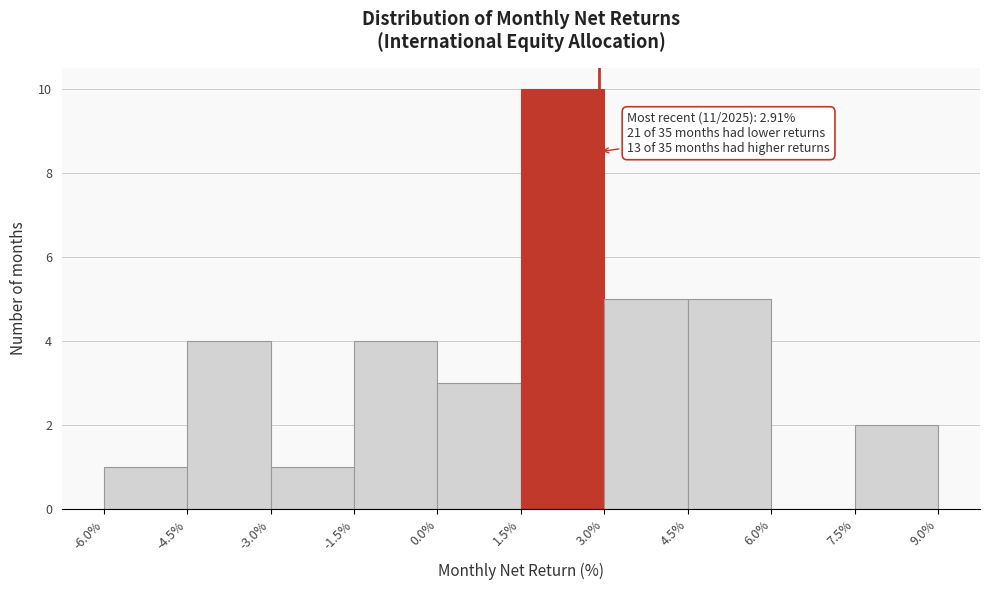

Which range on the x-axis has the tallest bar?

1.5% to 3.0%